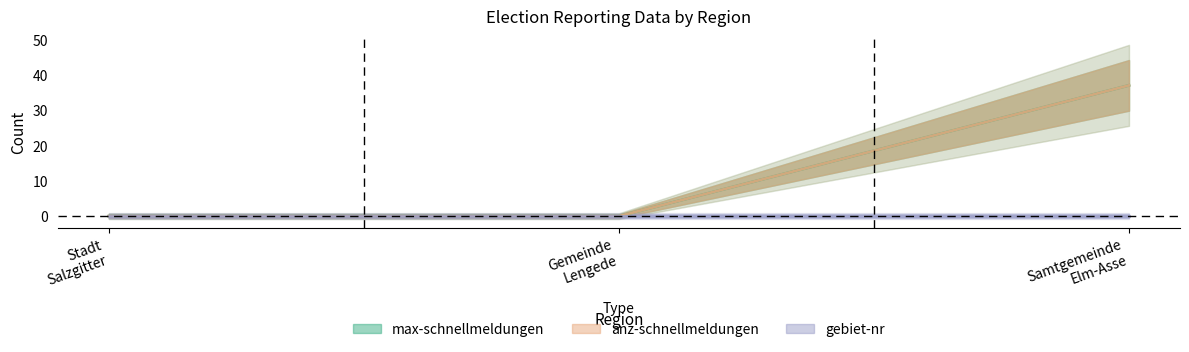

How many data points in anz-schnellmeldungen are above 0?

1